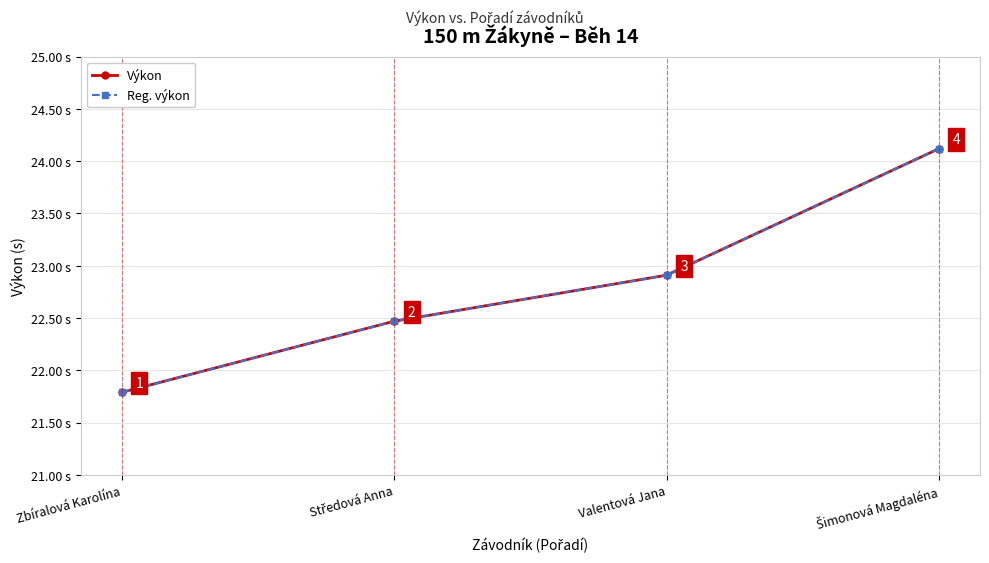

Does the chart have visible grid lines?

Yes